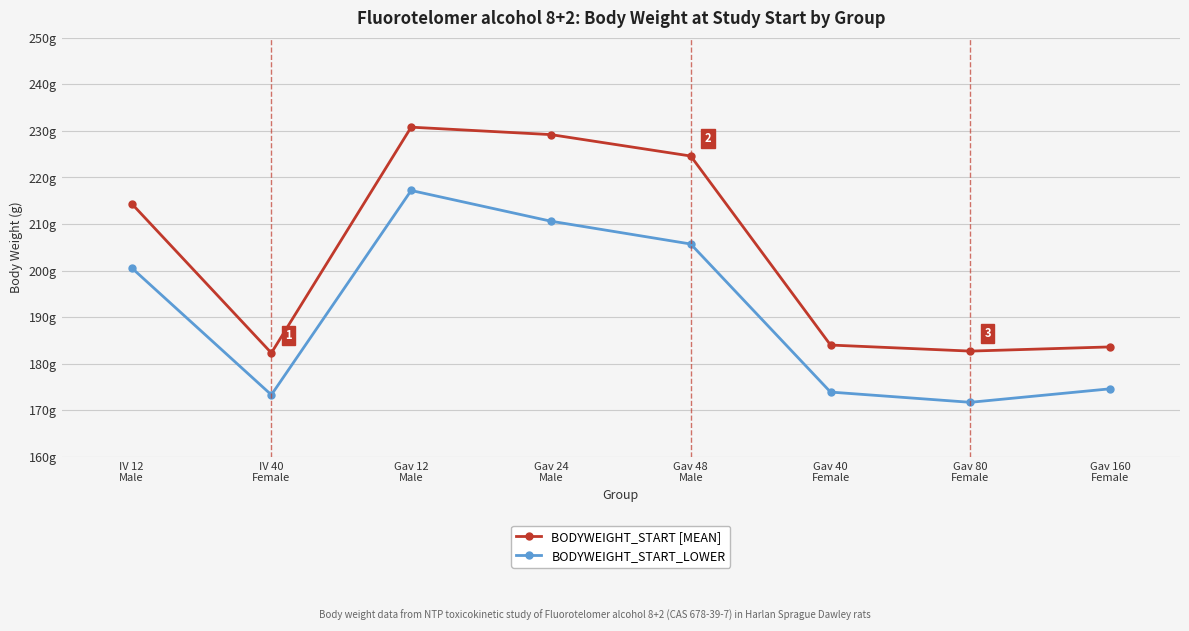

What is the difference between the maximum and minimum values in the BODYWEIGHT_START [MEAN] series?

48.5